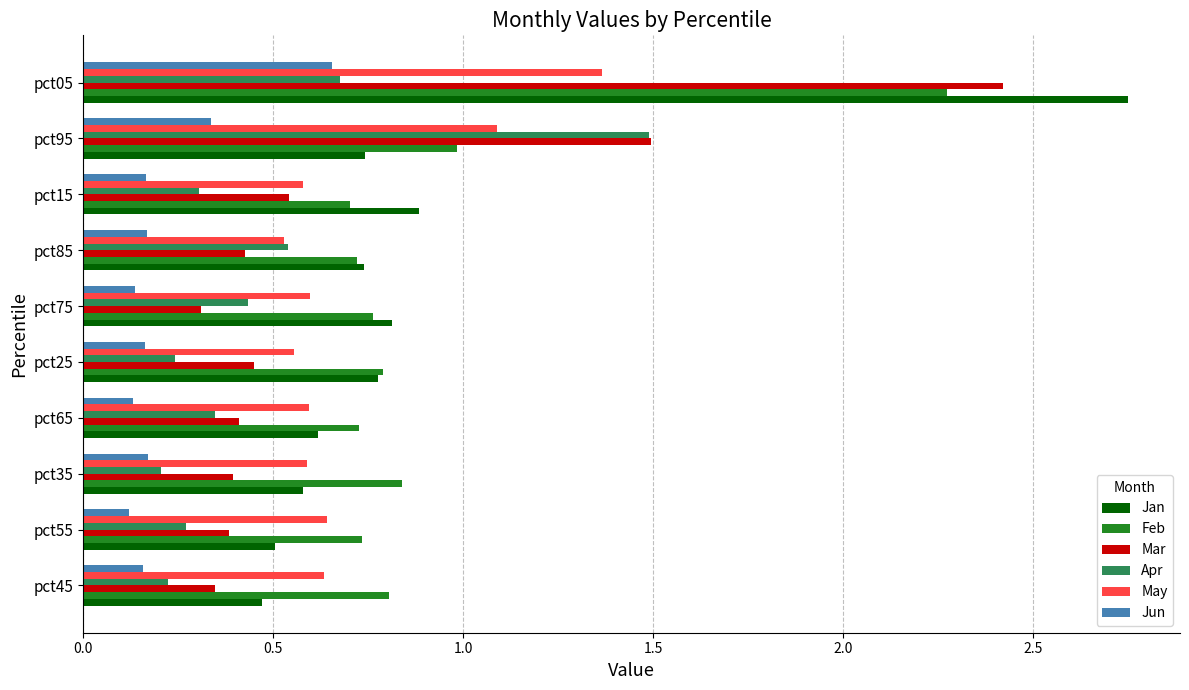

What is the highest value of the Mar series?

2.4